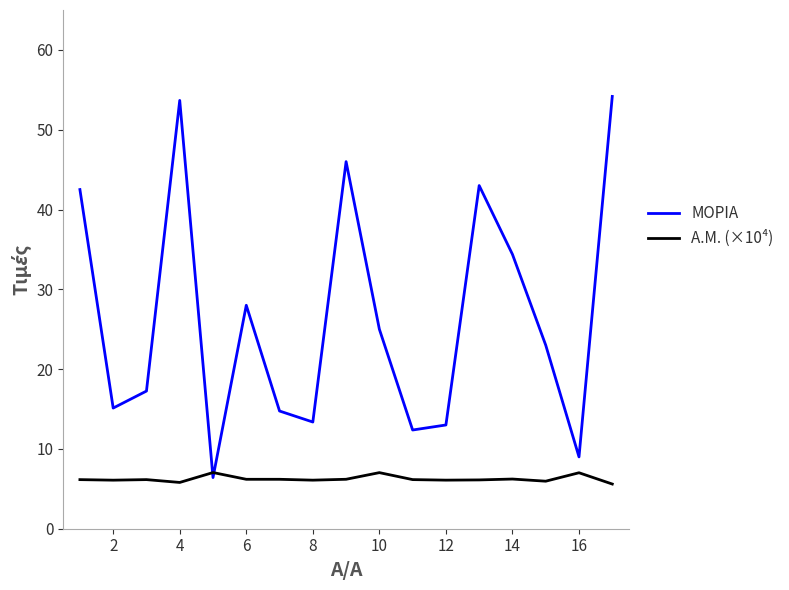

Which series has the largest total across all categories?

ΜΟΡΙΑ